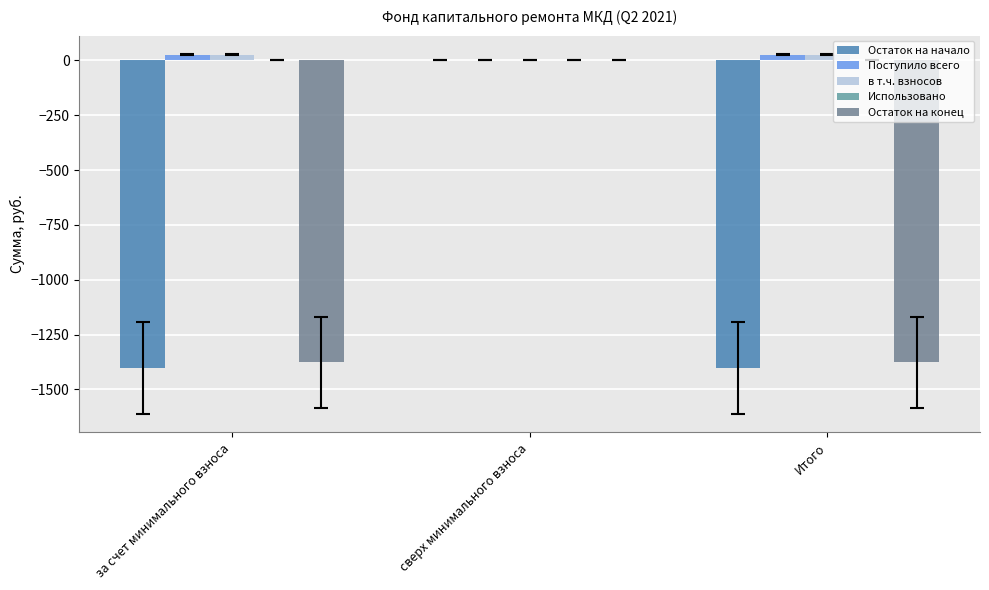

What position from the right is Итого?

1